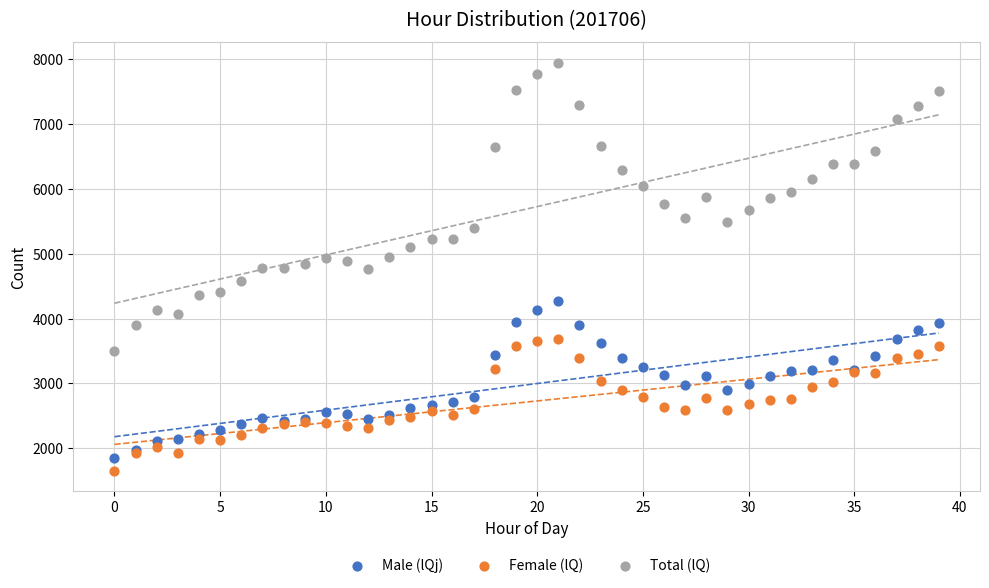

Which series contains the highest Y value?

Total (lQ)